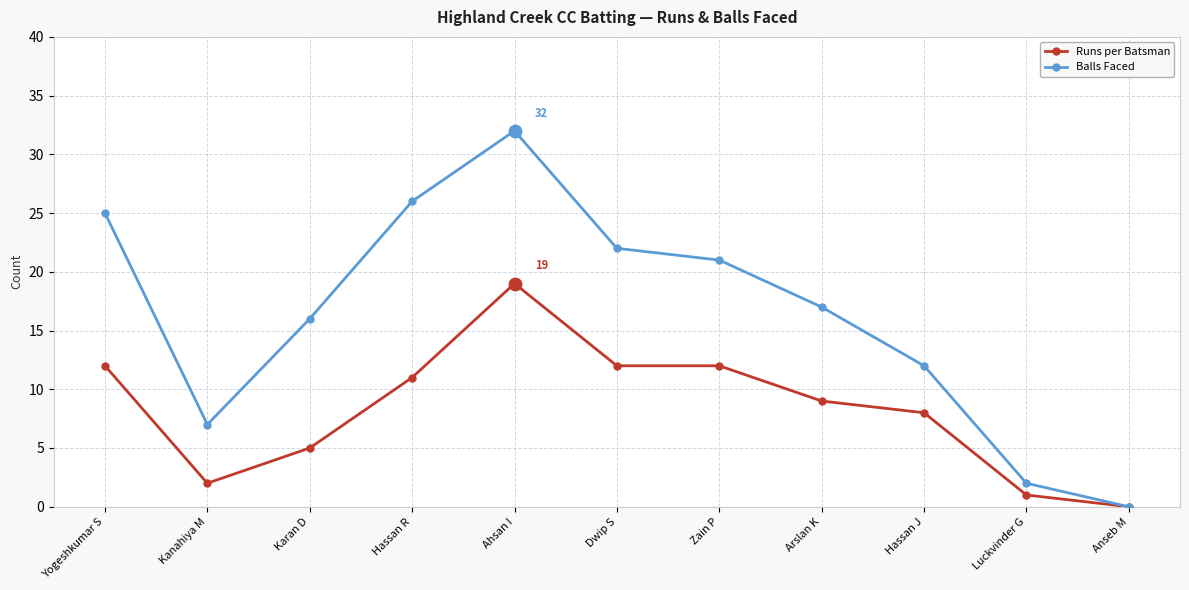

List the labels in order of Balls Faced value, largest first.

Ahsan I, Hassan R, Yogeshkumar S, Dwip S, Zain P, Arslan K, Karan D, Hassan J, Kanahiya M, Luckvinder G, Anseb M